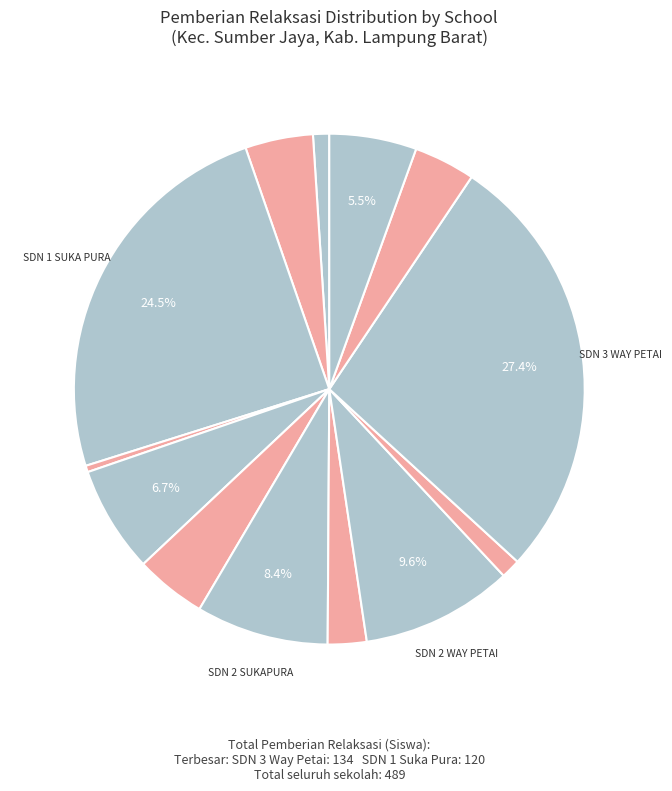

How many segments does this pie chart have?

13